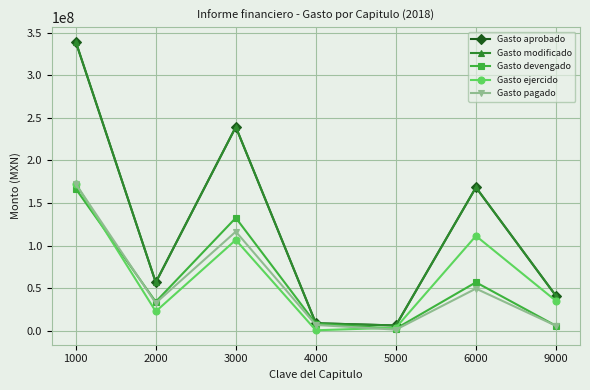

At which label does Gasto aprobado first exceed 56806729?

1000